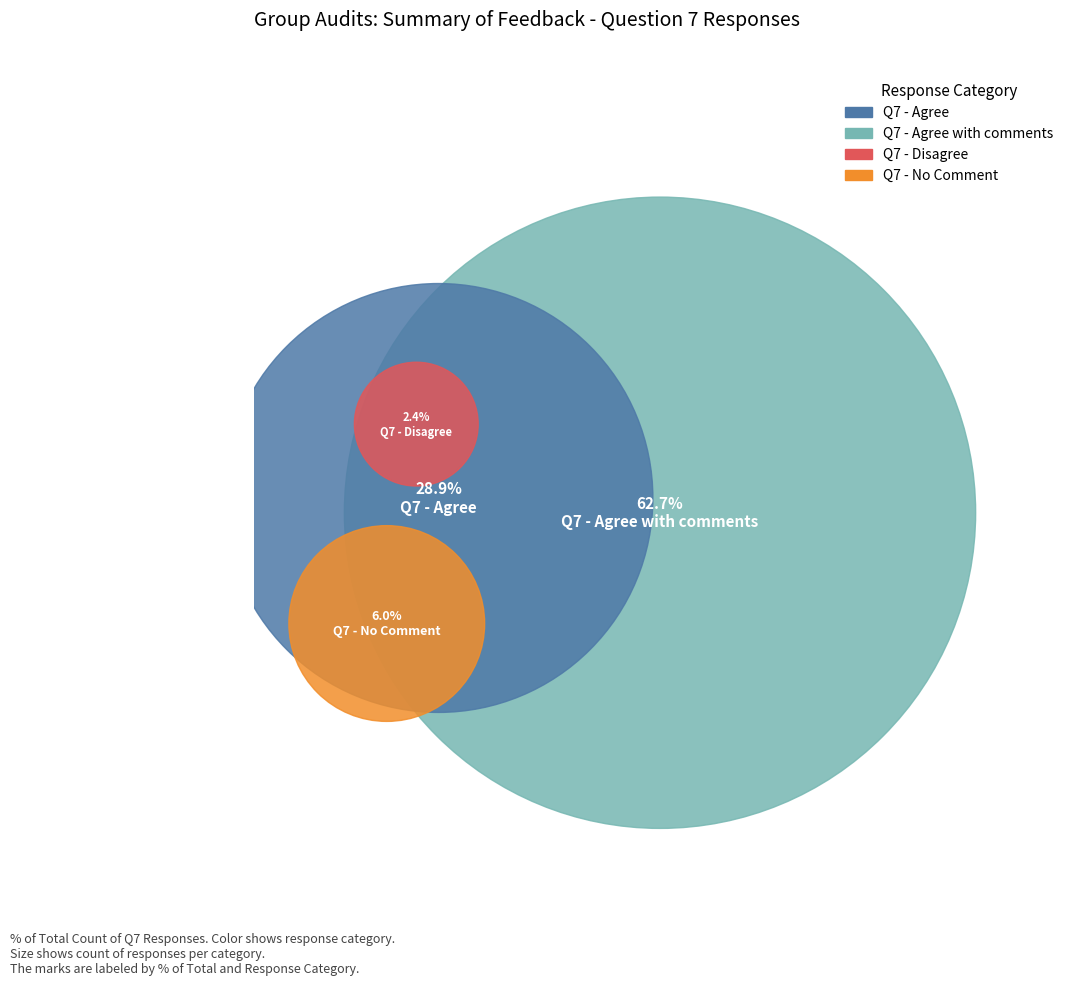

Approximately how many times larger is the value at Q7 - Agree compared to Q7 - Disagree?

12.0